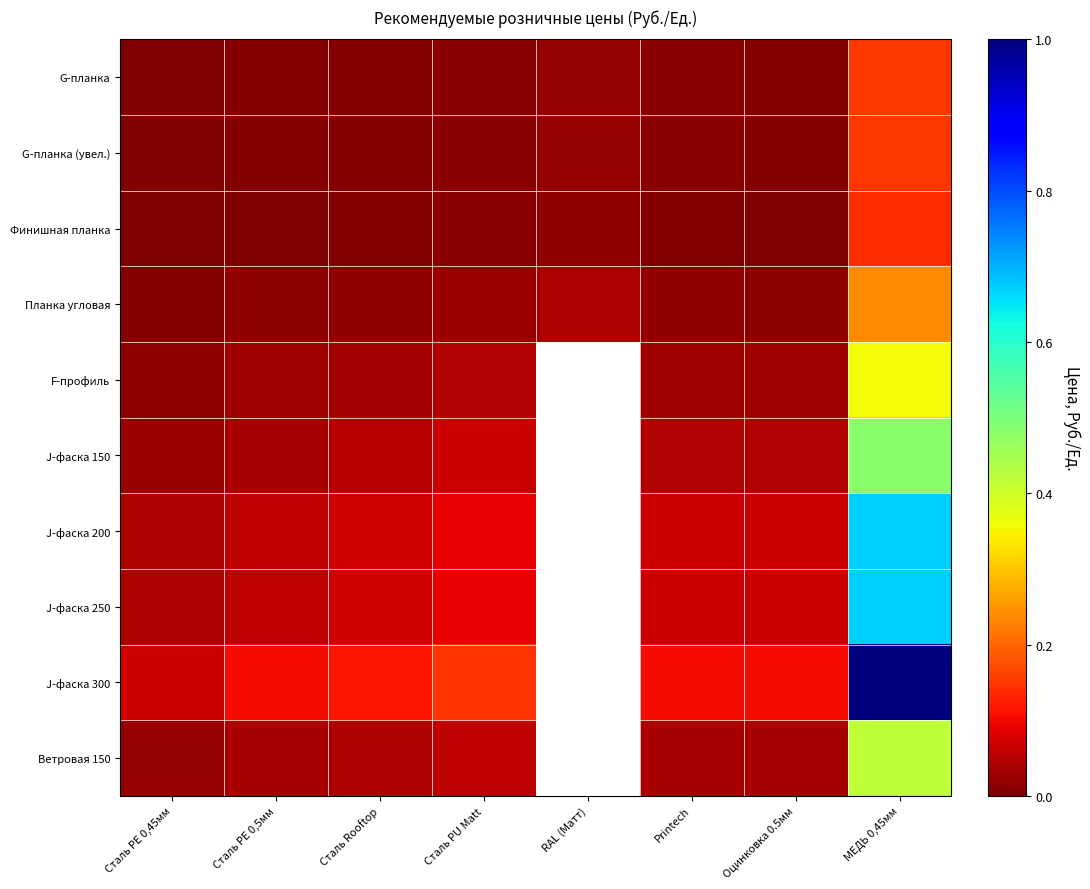

Which series has the largest range (max minus min)?

J-фаска 300